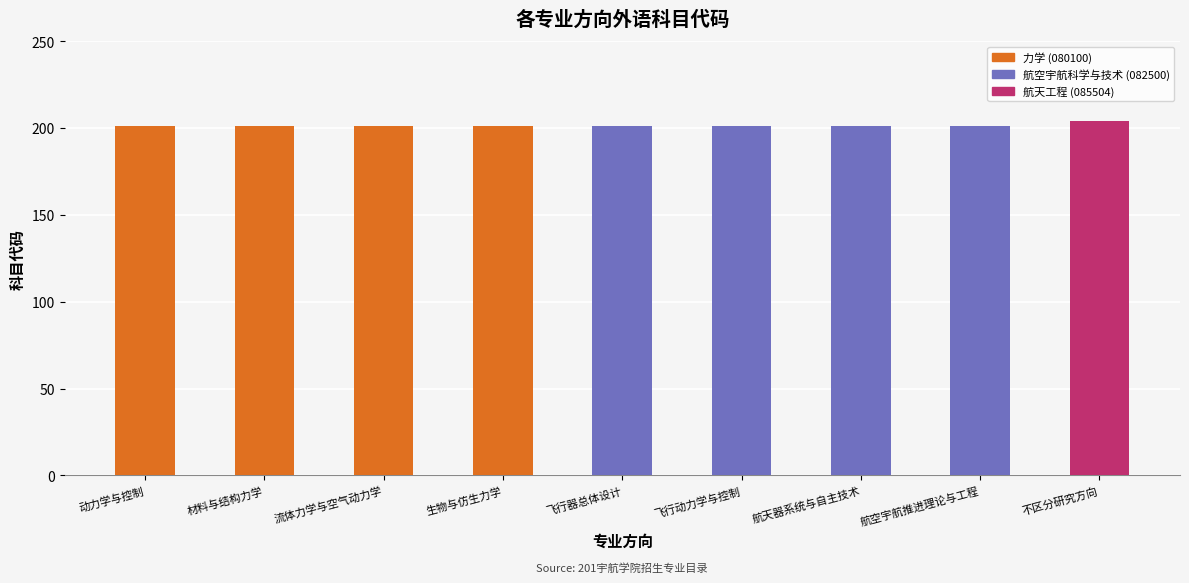

Is it true that the value at 材料与结构力学 is 89?

False